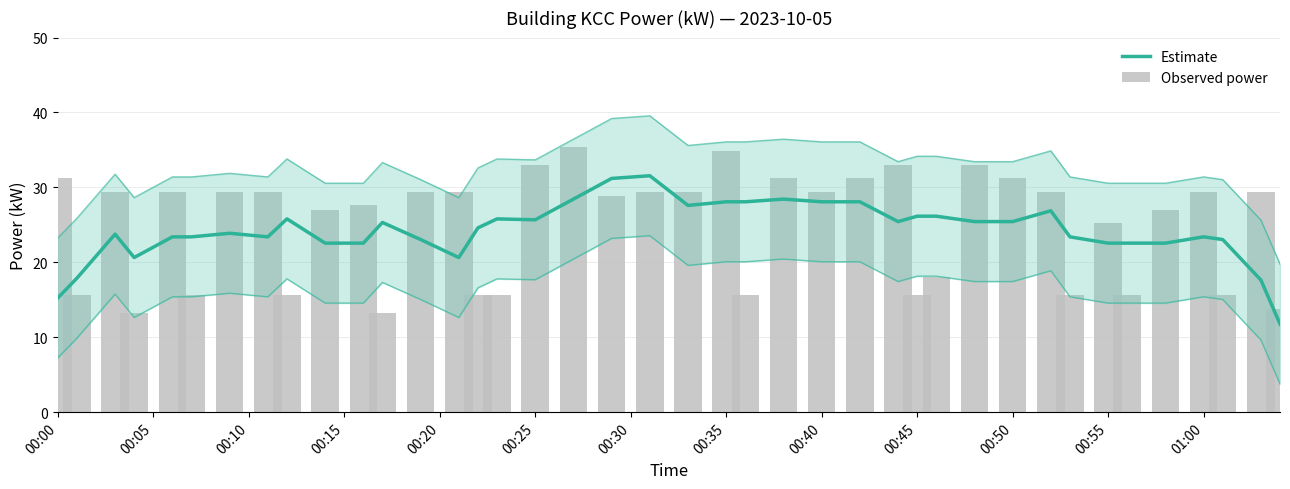

Which series has the widest spread of values?

Observed power